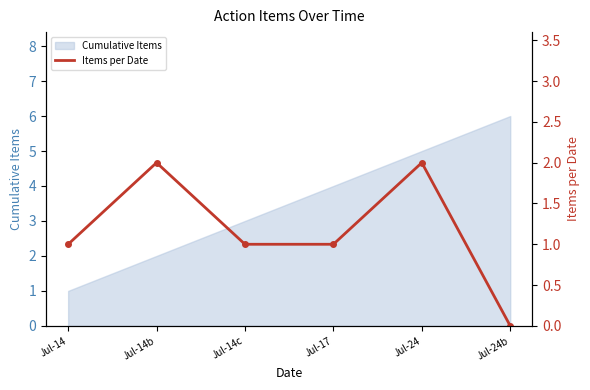

What is the change in value from Jul-17 to Jul-24?

+1